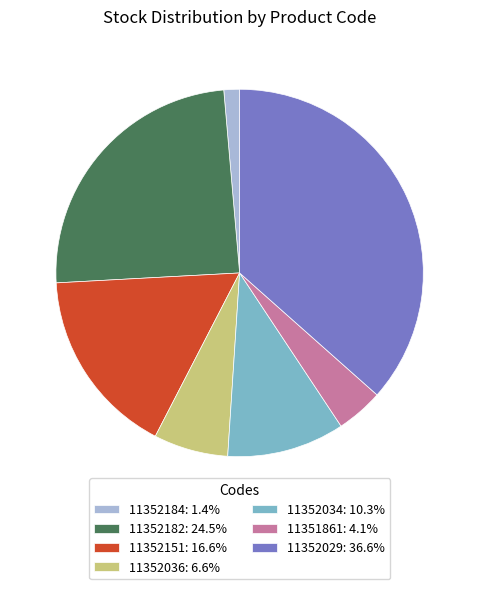

Does any single category account for the majority?

No